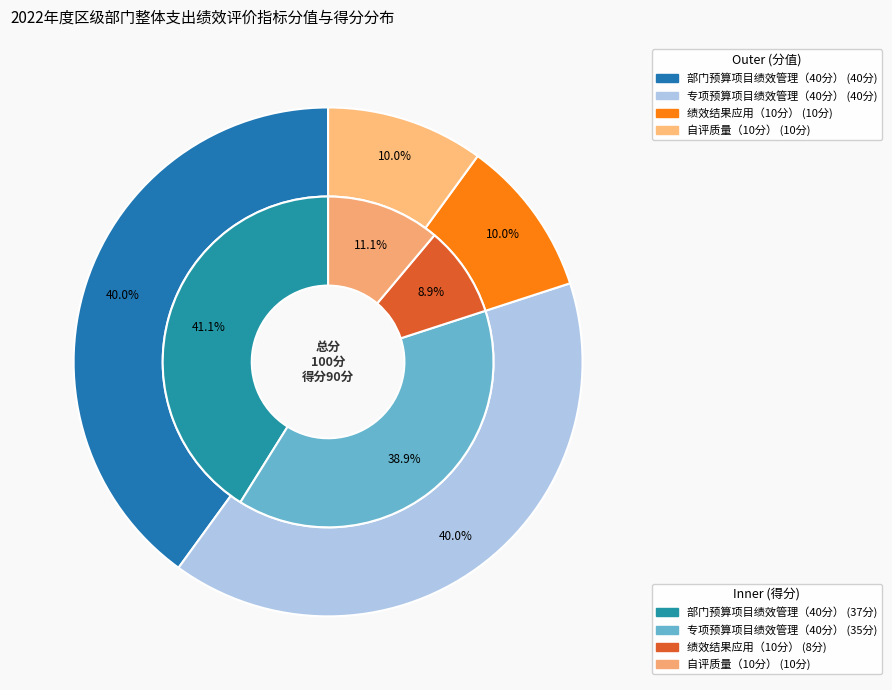

How many segments does this pie chart have?

4